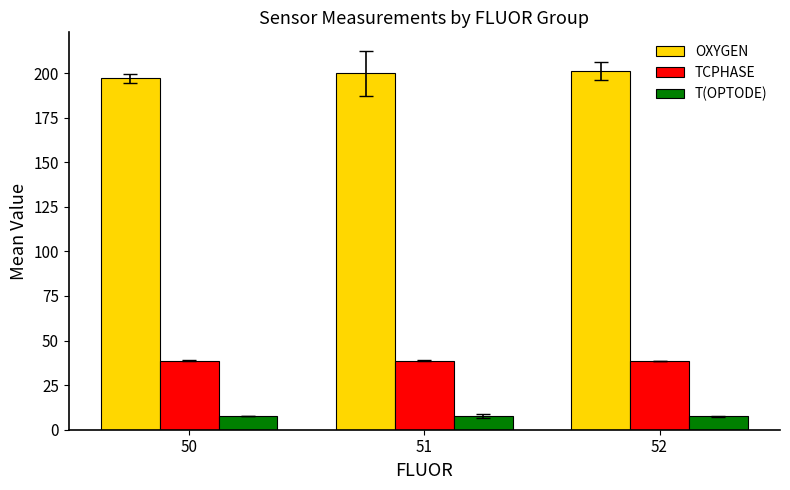

At how many categories does at least one series exceed 61?

3